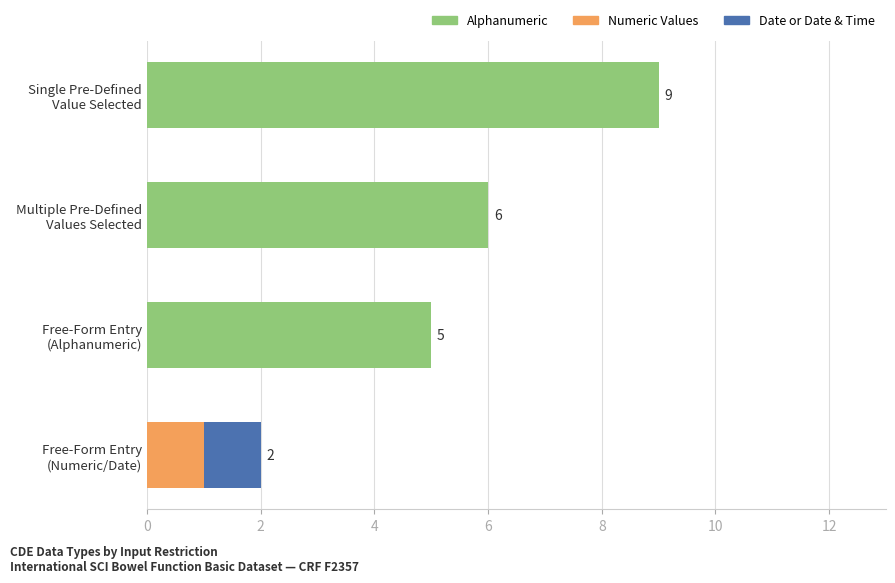

What is the maximum value for Alphanumeric?

9